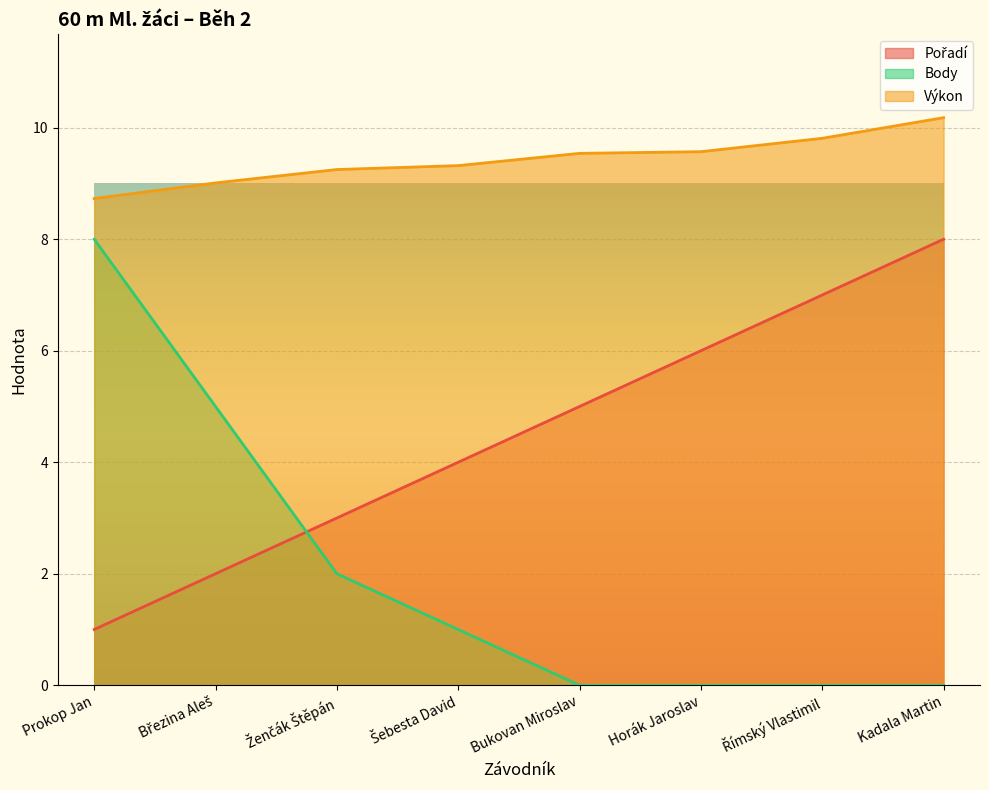

The Pořadí series shows 2.7 at Březina Aleš. True or false?

False